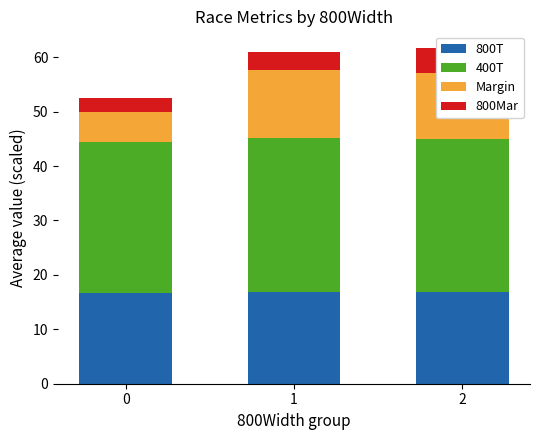

What is the value of the 800Mar bar at the 2nd from the left?

3.3